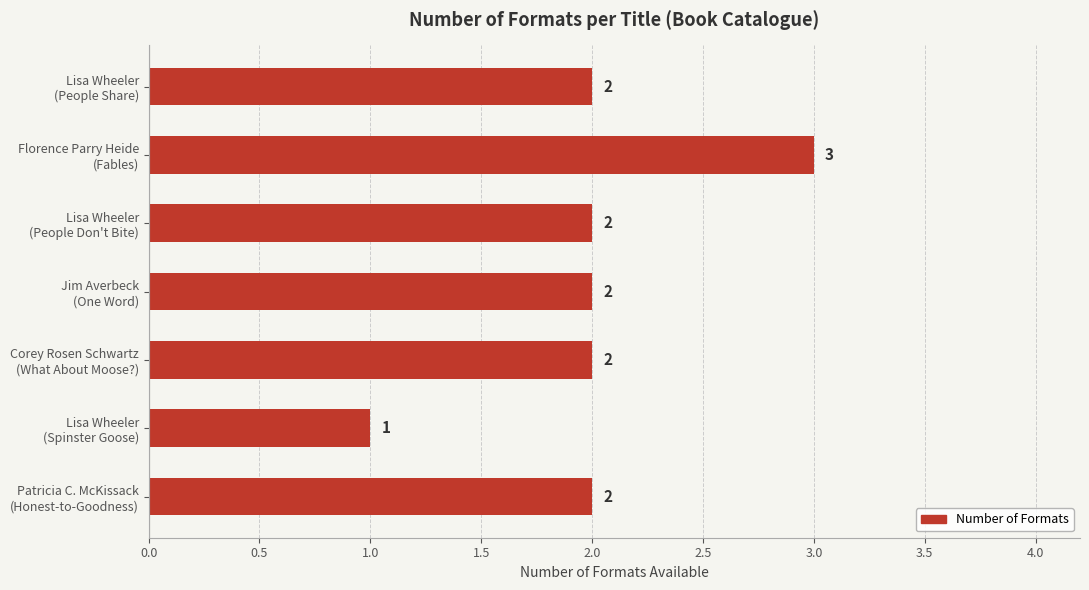

Which category has the lowest value across all series?

Lisa Wheeler
(Spinster Goose)